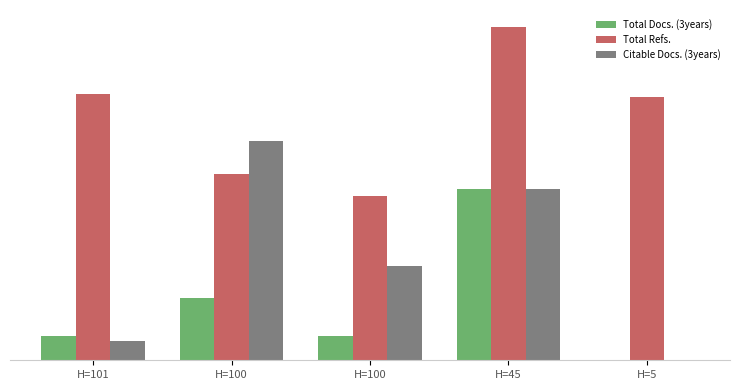

What are all the series names shown in the legend?

Total Docs. (3years), Total Refs., Citable Docs. (3years)